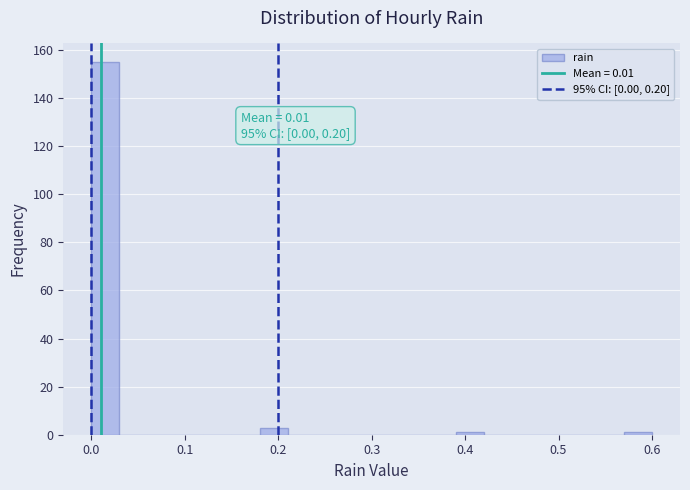

Around what value on the x-axis is the tallest bar? Give the approximate position of its centre, as read against the axis.

0.02